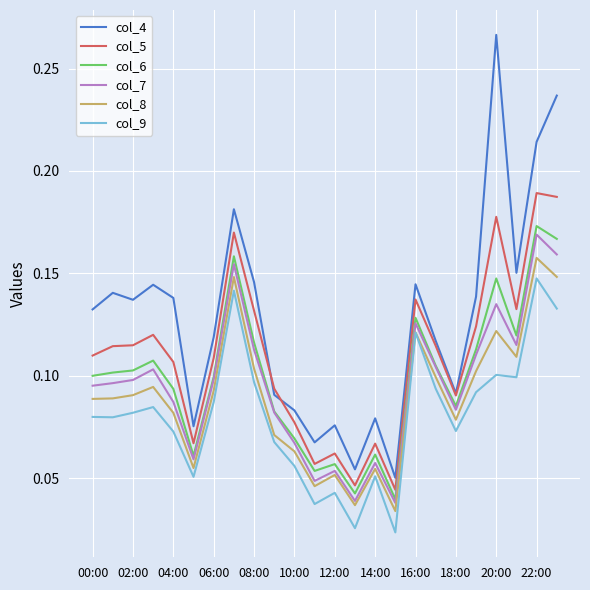

At how many categories does at least one series exceed 0?

24